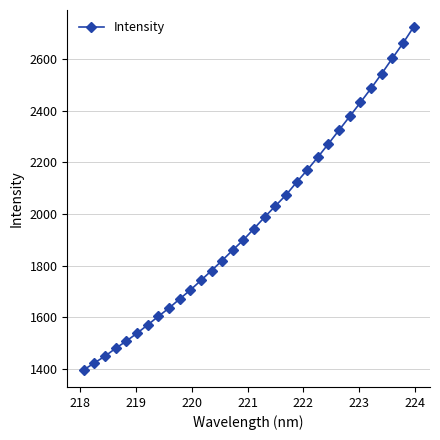

What is the average value?

1970.4